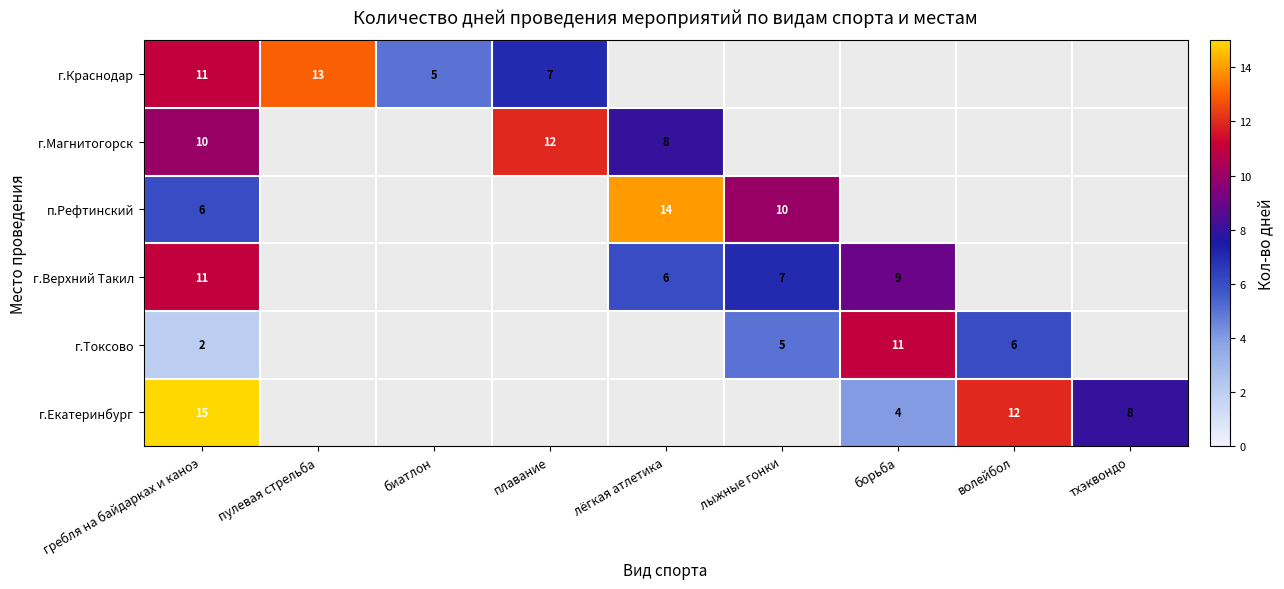

Is it true that п.Рефтинский equals 4 at лёгкая атлетика?

False